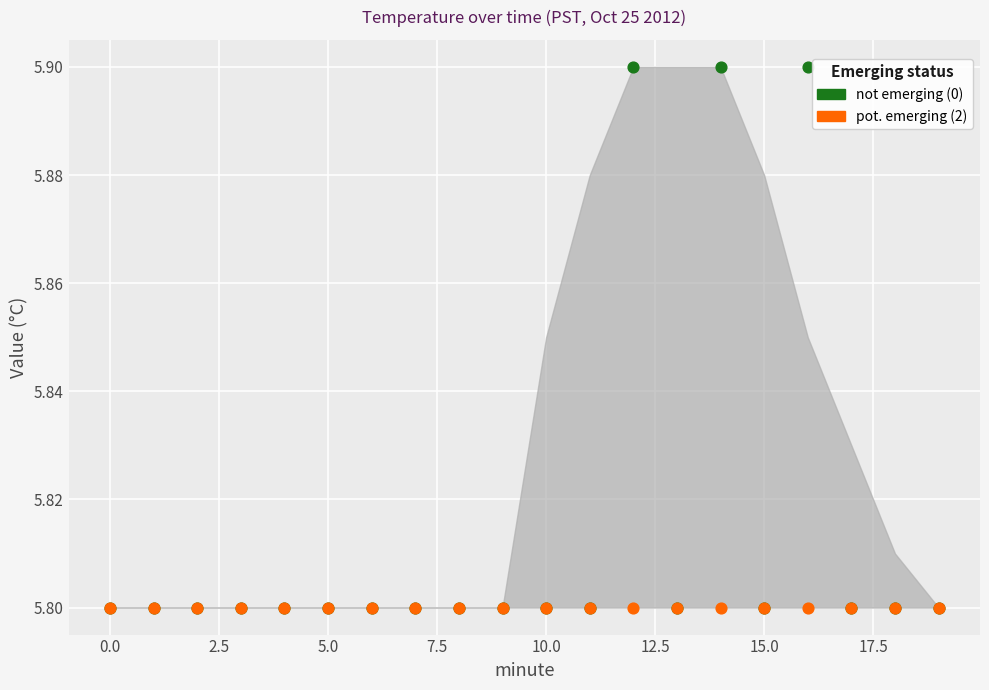

What are all the series names shown in the legend?

not emerging (0), pot. emerging (2)